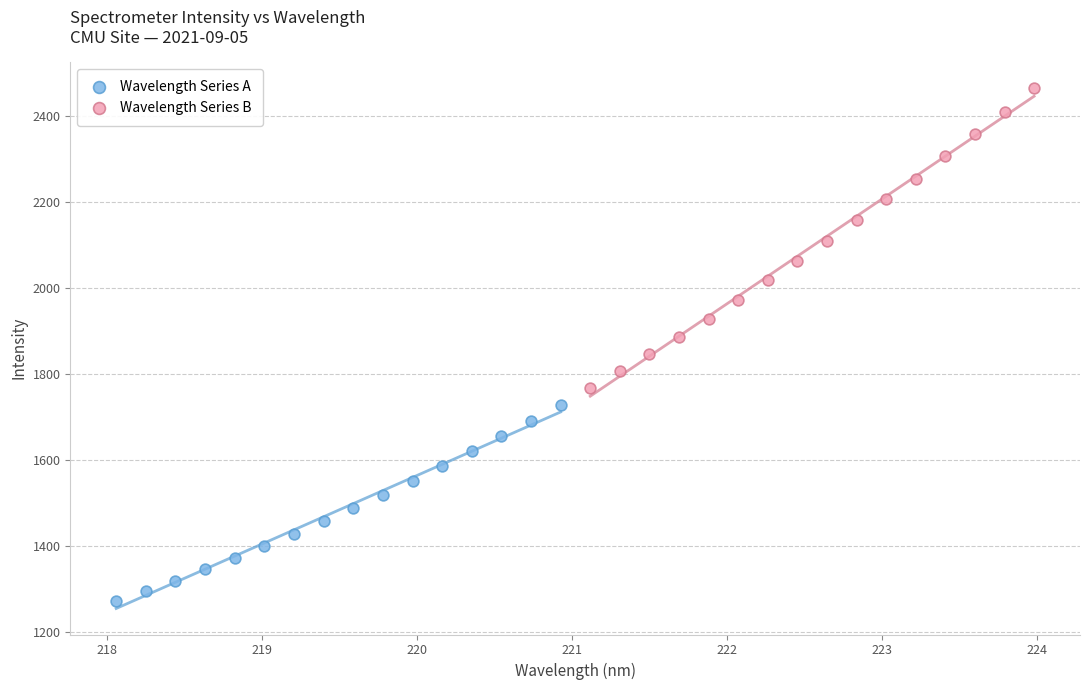

Which series reaches the maximum Y coordinate?

Wavelength Series B